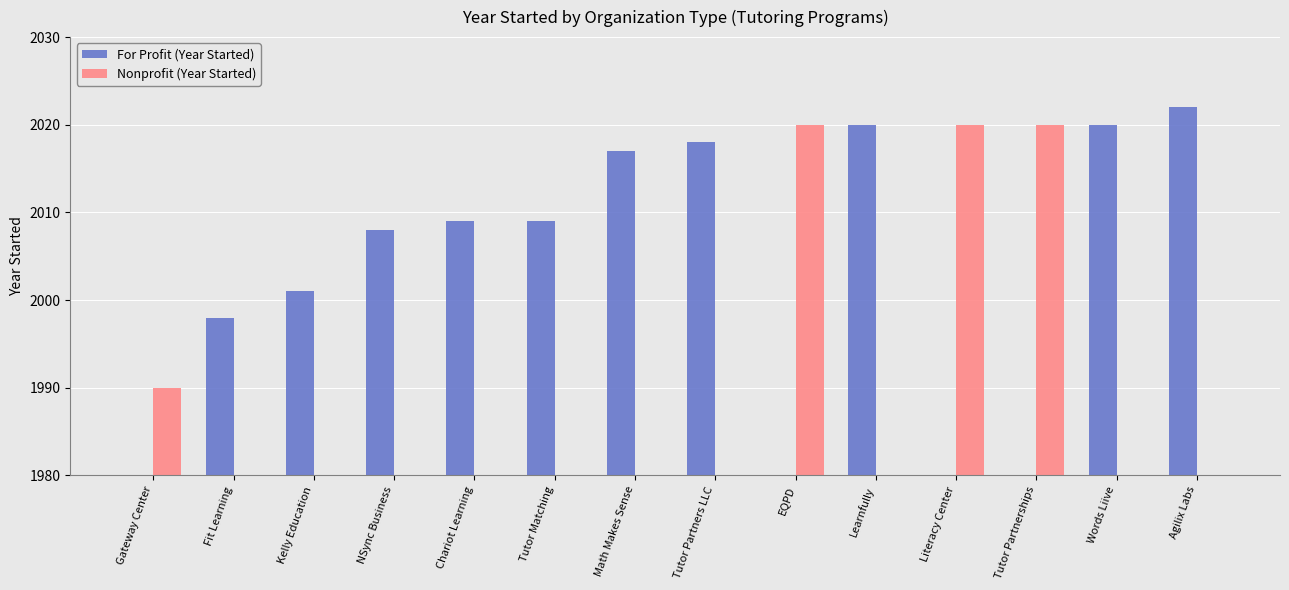

What position from the left is Chariot Learning?

5